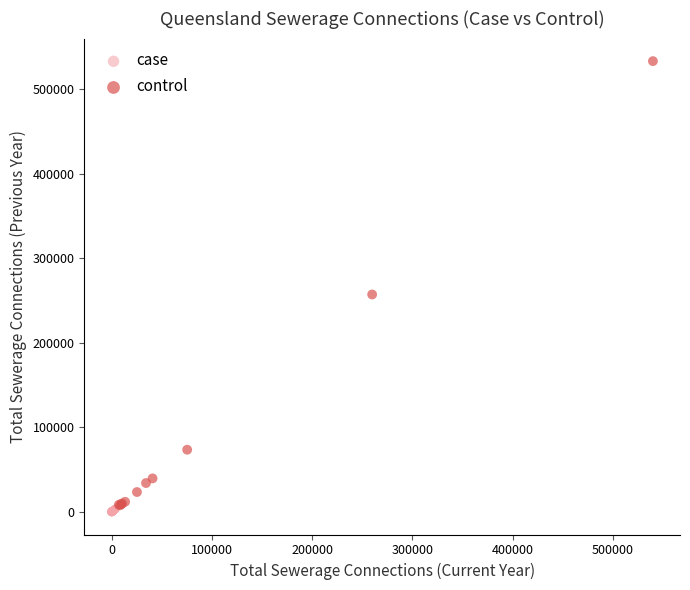

Which series has the largest Y range (max minus min)?

control